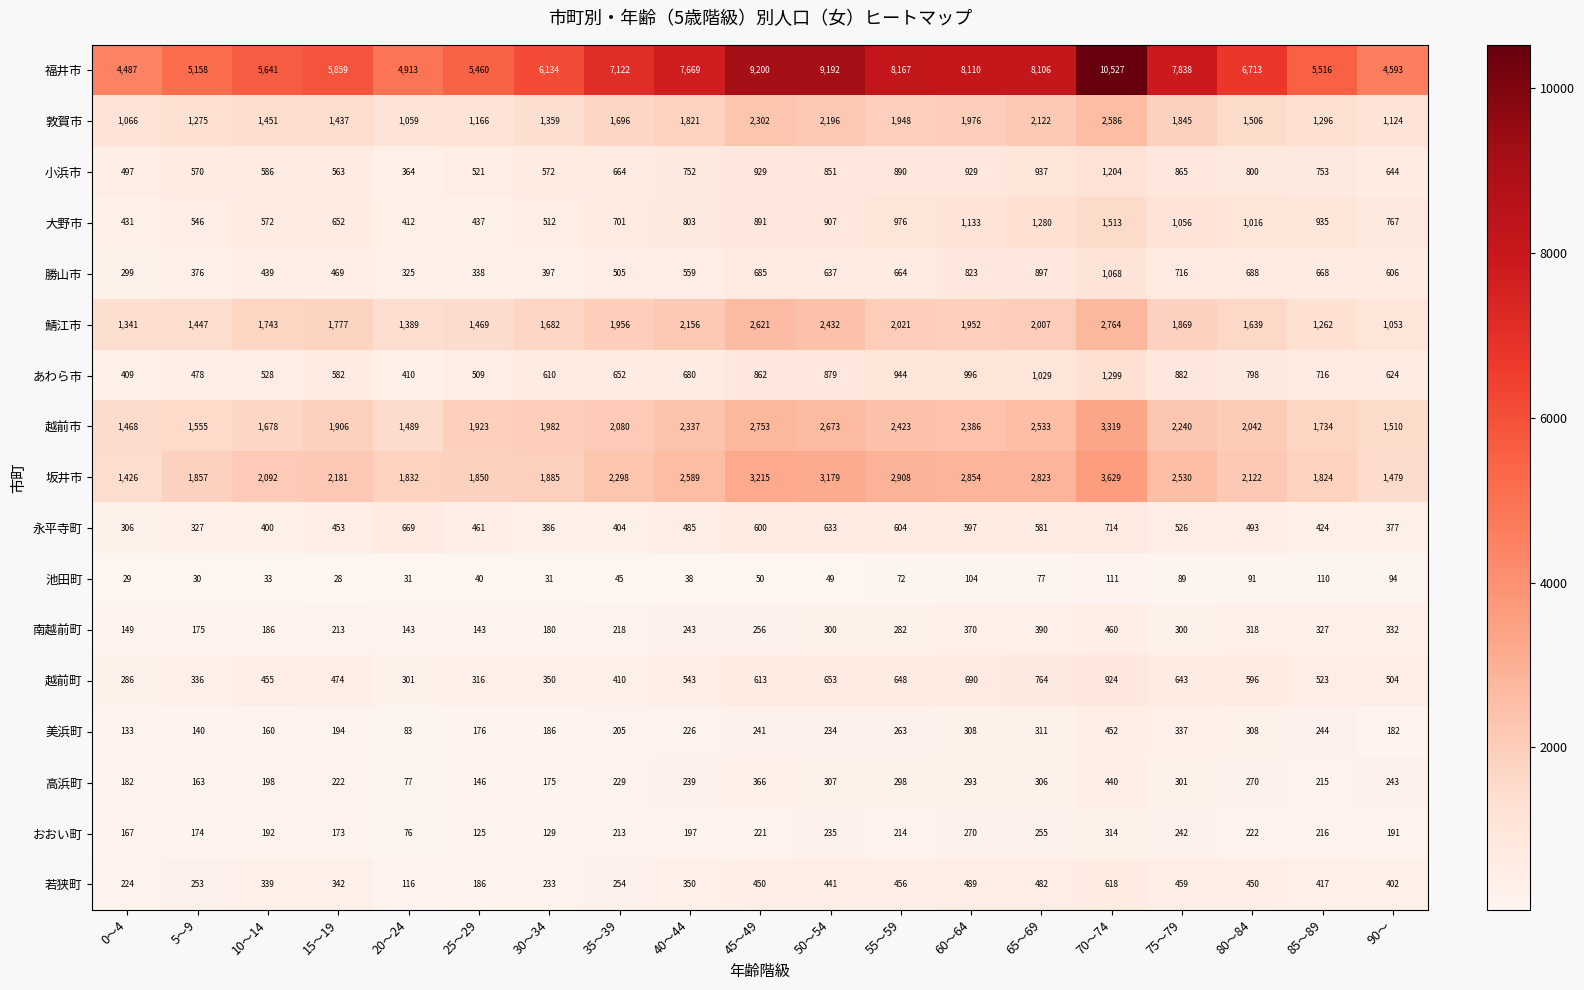

The 越前市 series shows 3319 at 70～74. True or false?

True